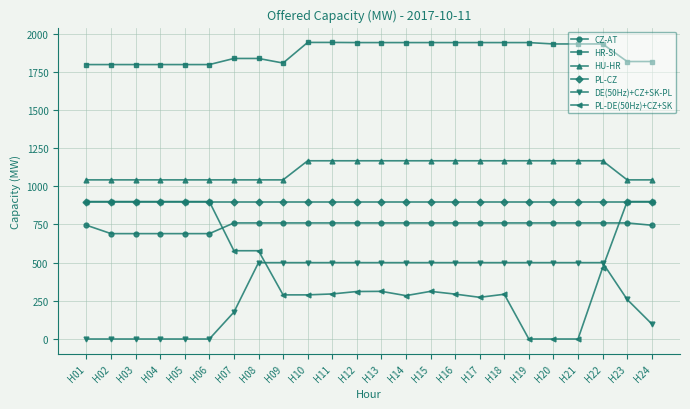

Count the DE(50Hz)+CZ+SK-PL values in the range 99 to 500.

18